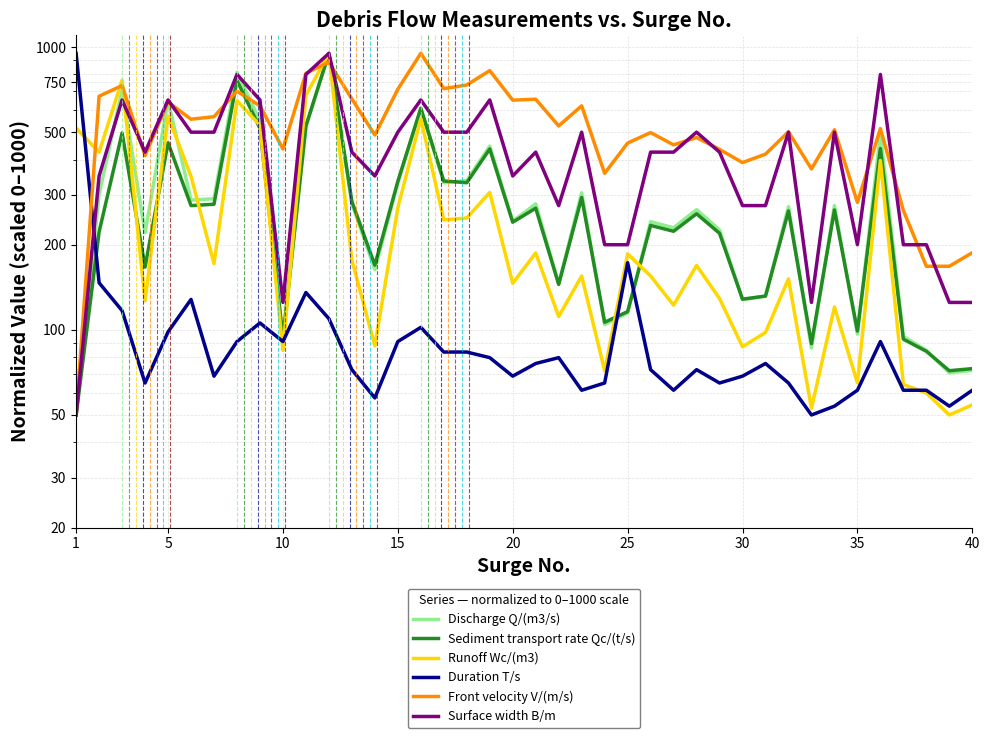

What is the difference between the second highest and second lowest values in the Front velocity V/(m/s) series?

716.7